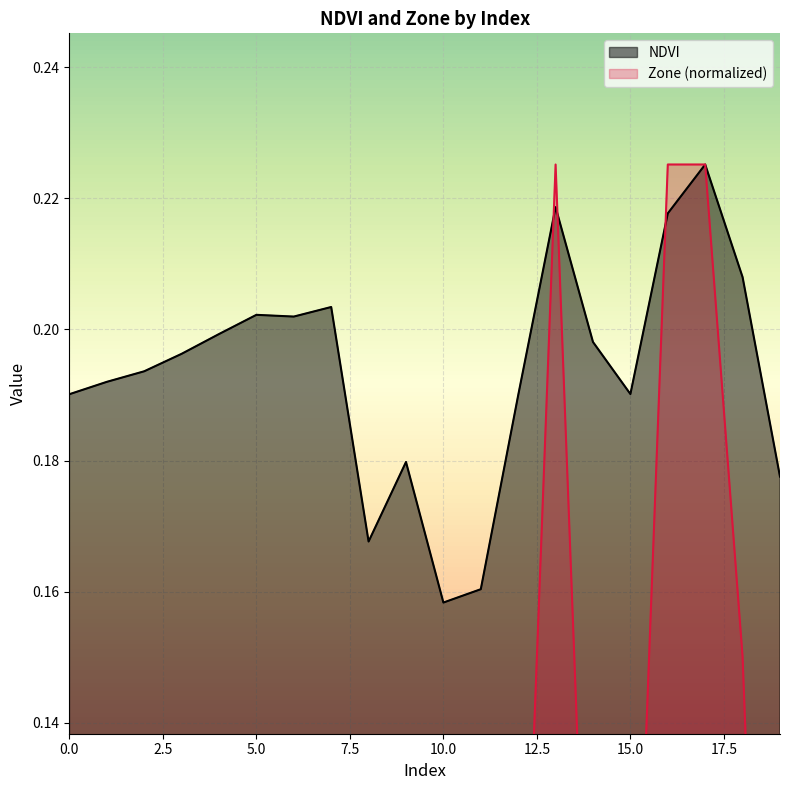

True or false: NDVI has more than 1 interior local peaks.

True